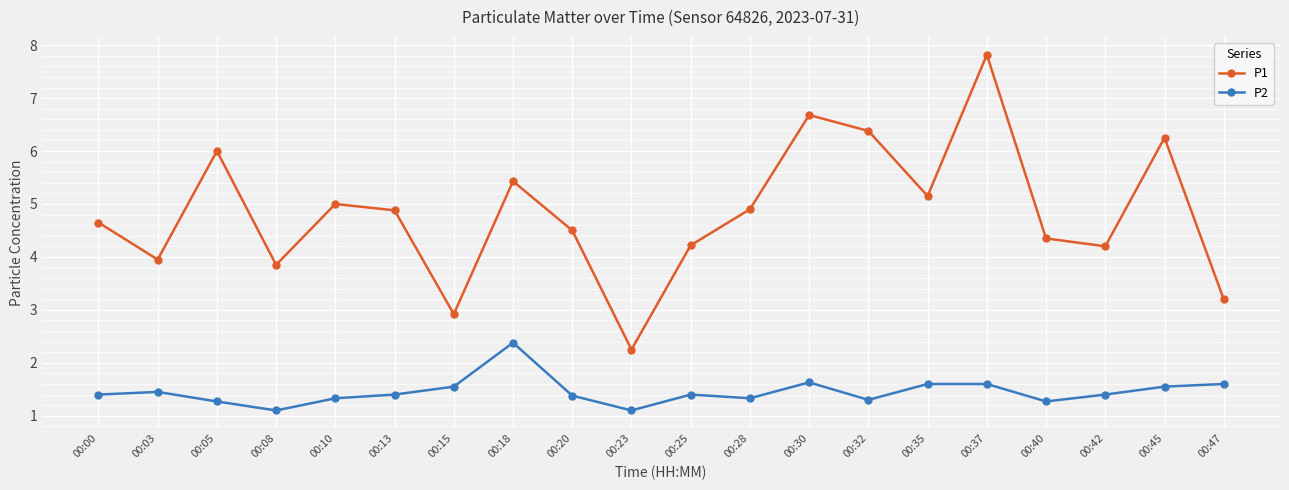

Between 00:35 and 00:37, which series saw the biggest shift?

P1